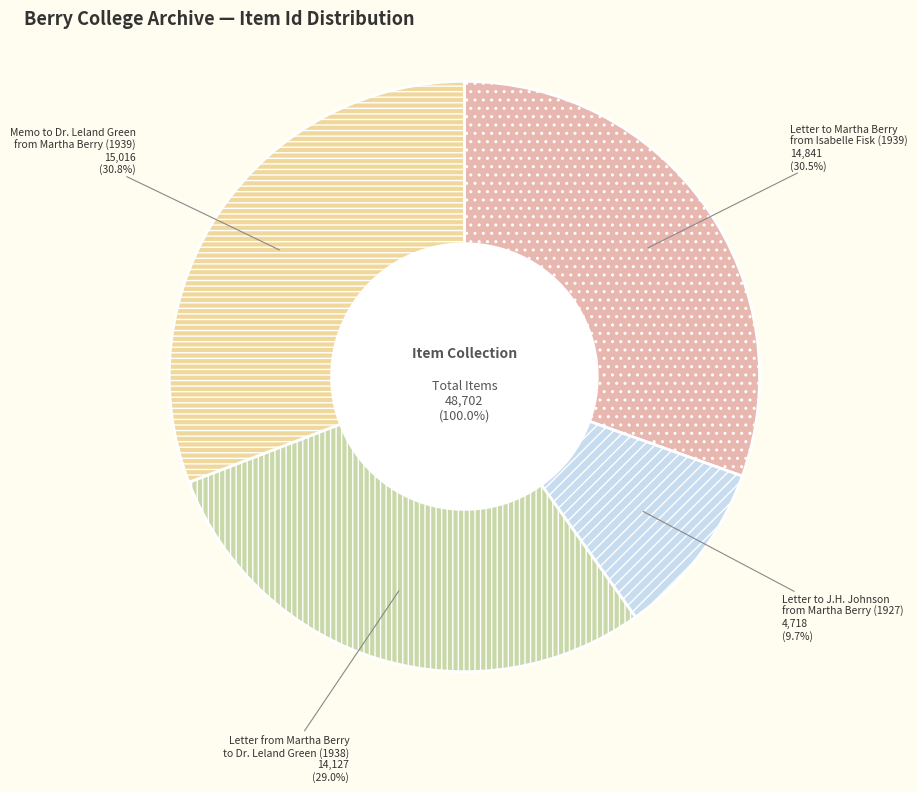

Is the sum of Letter to Martha Berry
from Isabelle Fisk (1939) and Letter from Martha Berry
to Dr. Leland Green (1938) greater than half?

Yes